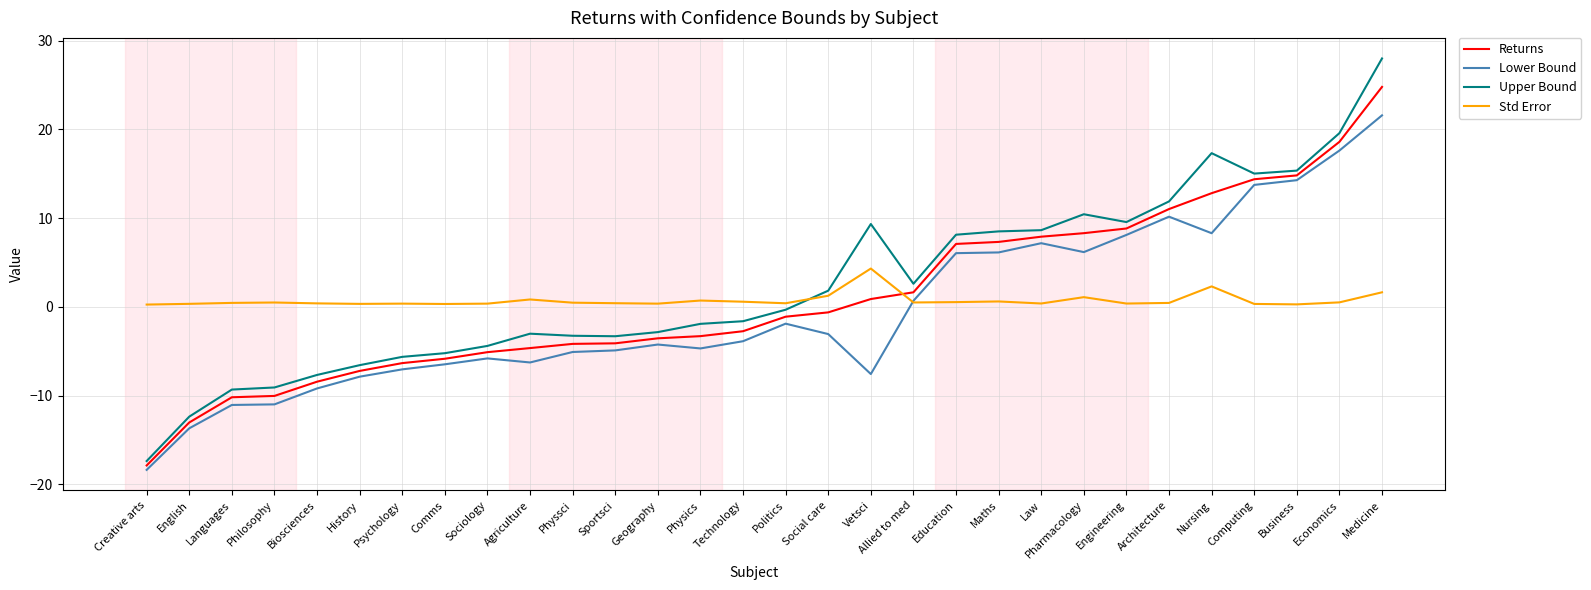

Rank the series by their maximum value, from lowest to highest.

Std Error, Lower Bound, Returns, Upper Bound